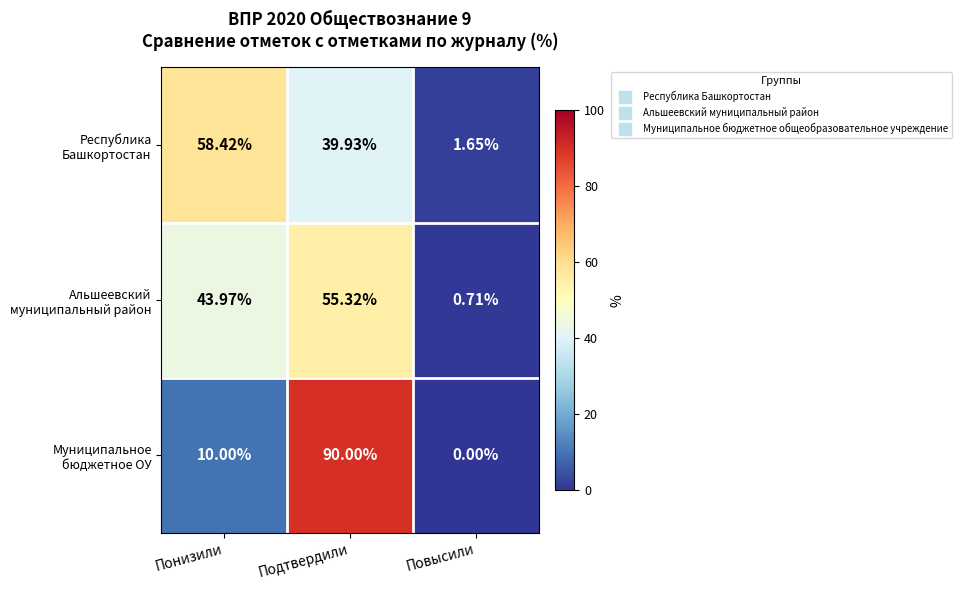

How many distinct data groups are displayed?

3